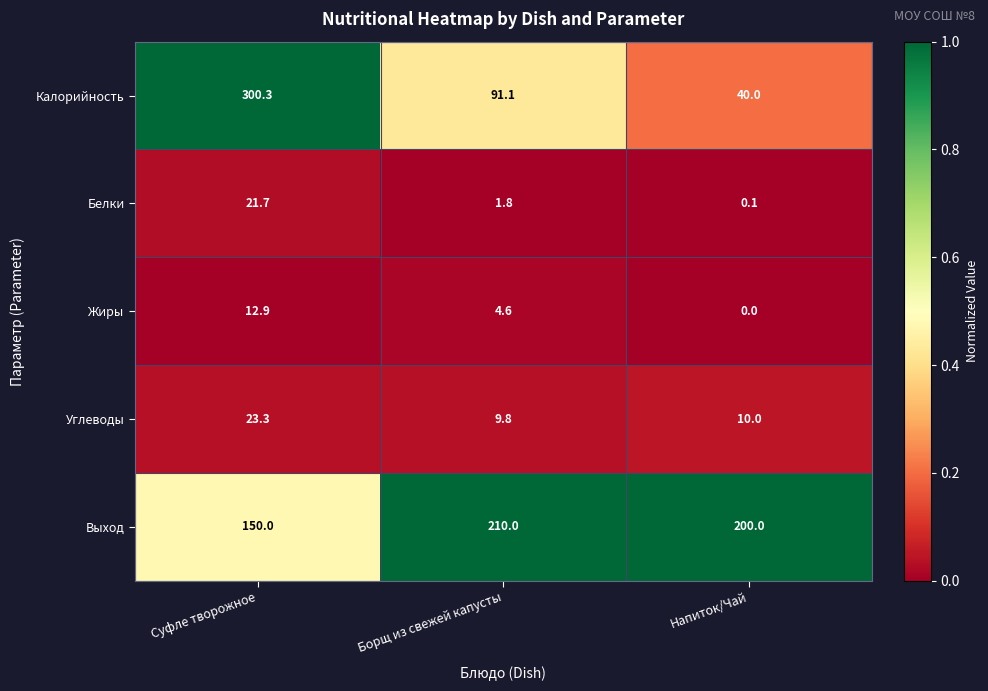

Reading right to left, what are all the values shown in this chart?

Калорийность: Напиток/Чай=40.0	Борщ из свежей капусты=91.1	Суфле творожное=300.3
Белки: Напиток/Чай=0.1	Борщ из свежей капусты=1.8	Суфле творожное=21.7
Жиры: Напиток/Чай=0.0	Борщ из свежей капусты=4.6	Суфле творожное=12.9
Углеводы: Напиток/Чай=10.0	Борщ из свежей капусты=9.8	Суфле творожное=23.3
Выход: Напиток/Чай=200.0	Борщ из свежей капусты=210.0	Суфле творожное=150.0